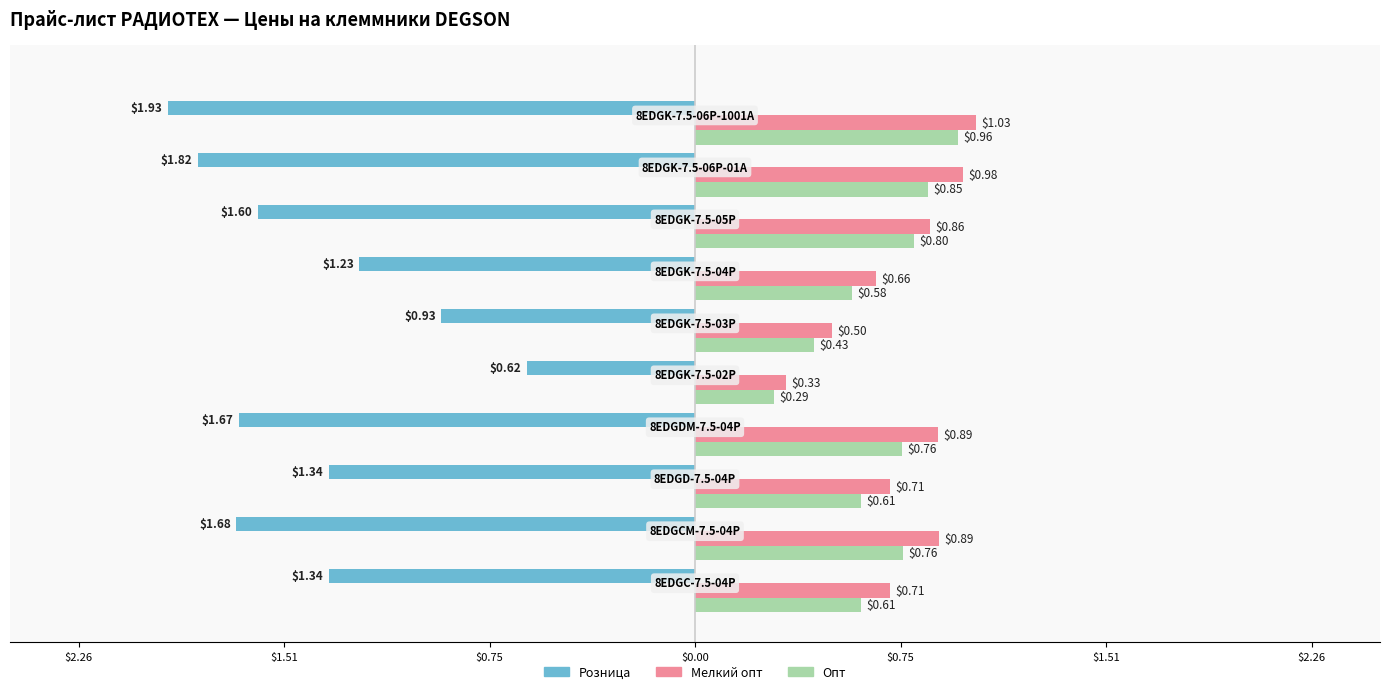

What are all the series names shown in the legend?

Розница, Мелкий опт, Опт